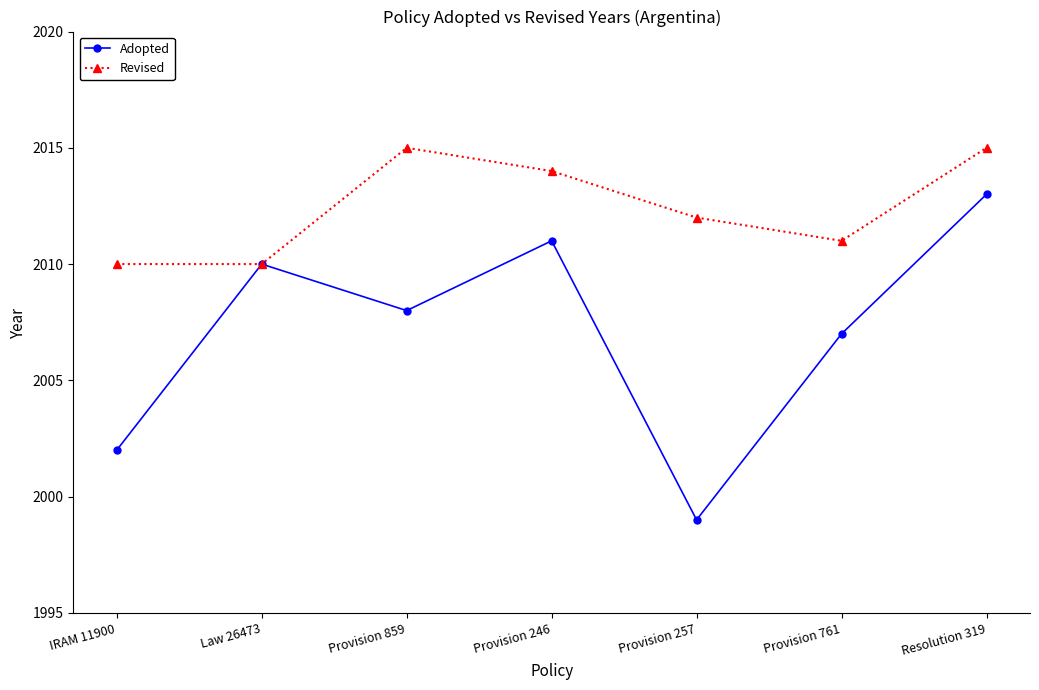

List the series in order of their peak value, lowest first.

Adopted, Revised